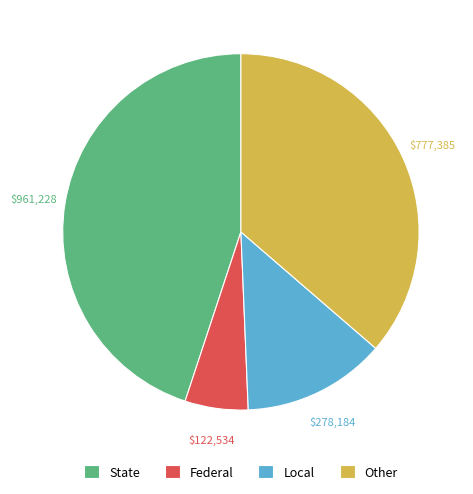

Is there a majority slice in this chart?

No